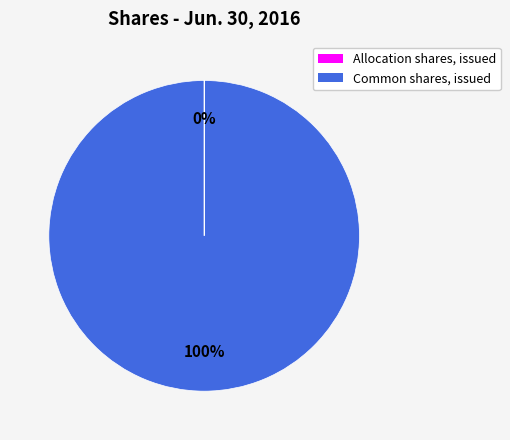

The Common shares, issued slice represents 91% of the pie. True or false?

False